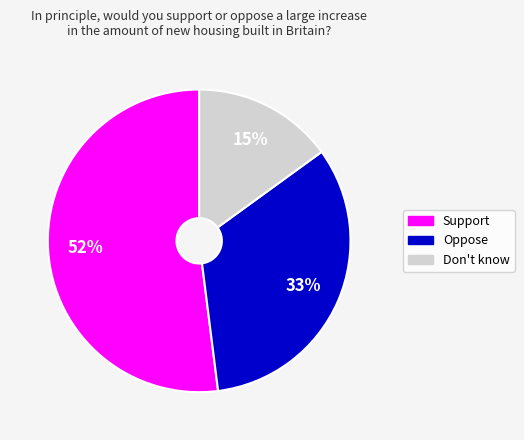

Between Support and Don't know, which is larger?

Support